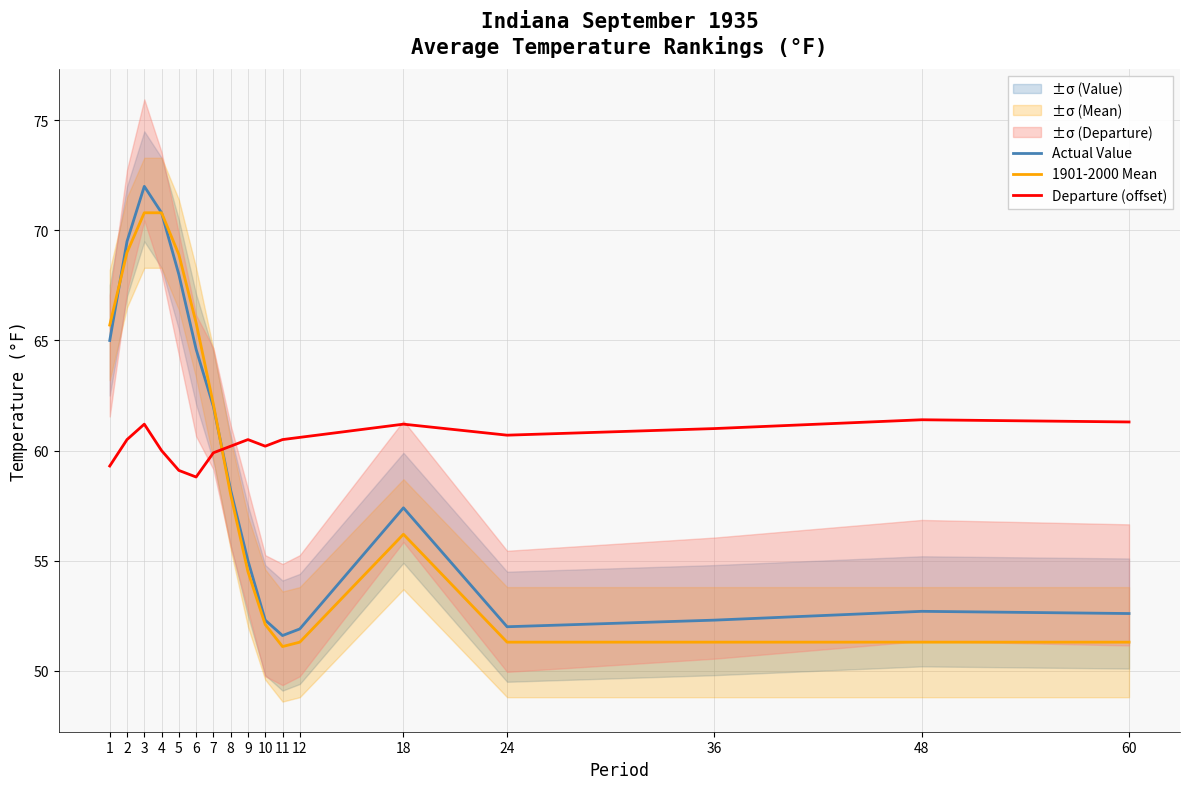

Reading left to right, transcribe all the data shown in this chart.

Actual Value: 65.0	69.5	72.0	70.8	68.0	64.6	62.0	58.2	55.0	52.3	51.6	51.9	57.4	52.0	52.3	52.7	52.6
1901-2000 Mean: 65.7	69.0	70.8	70.8	68.9	65.8	62.1	58.0	54.5	52.1	51.1	51.3	56.2	51.3	51.3	51.3	51.3
Departure (offset): 59.3	60.5	61.2	60.0	59.1	58.8	59.9	60.2	60.5	60.2	60.5	60.6	61.2	60.7	61.0	61.4	61.3